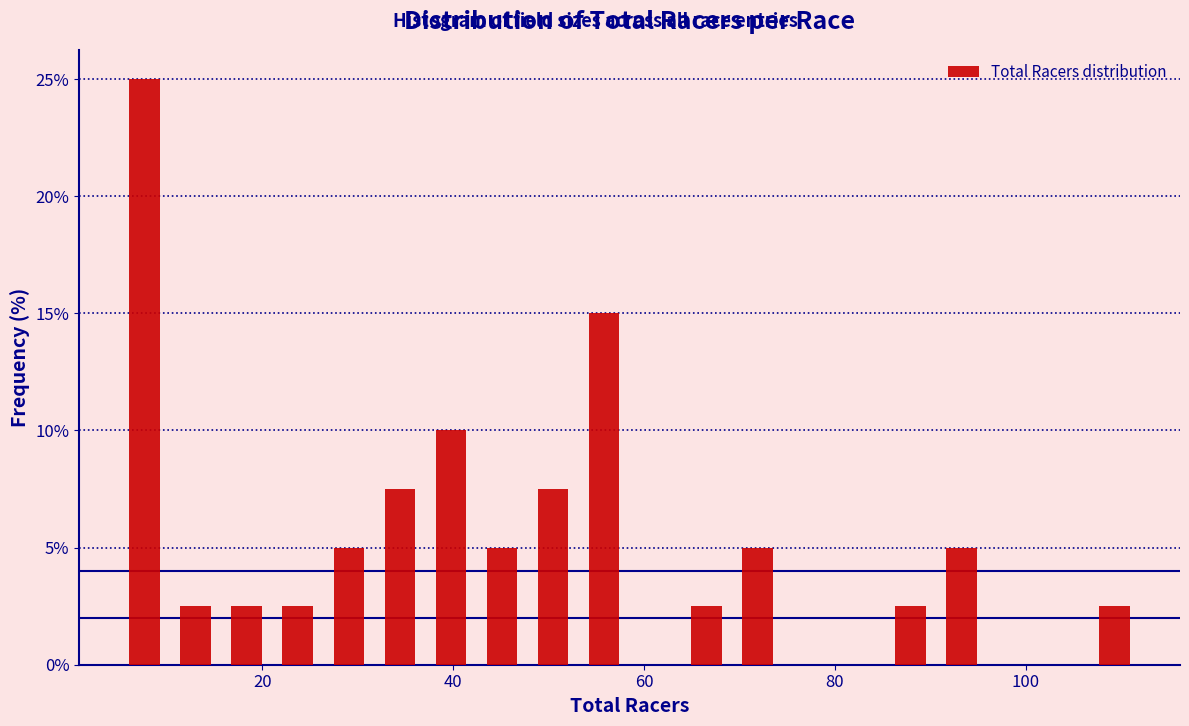

Read against the x-axis, roughly where is the centre of the tallest bar?

8